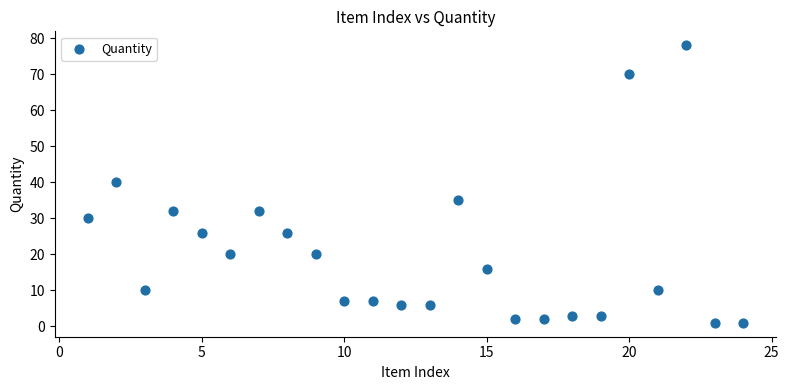

What Y value in the scatter plot is closest to 39?

40